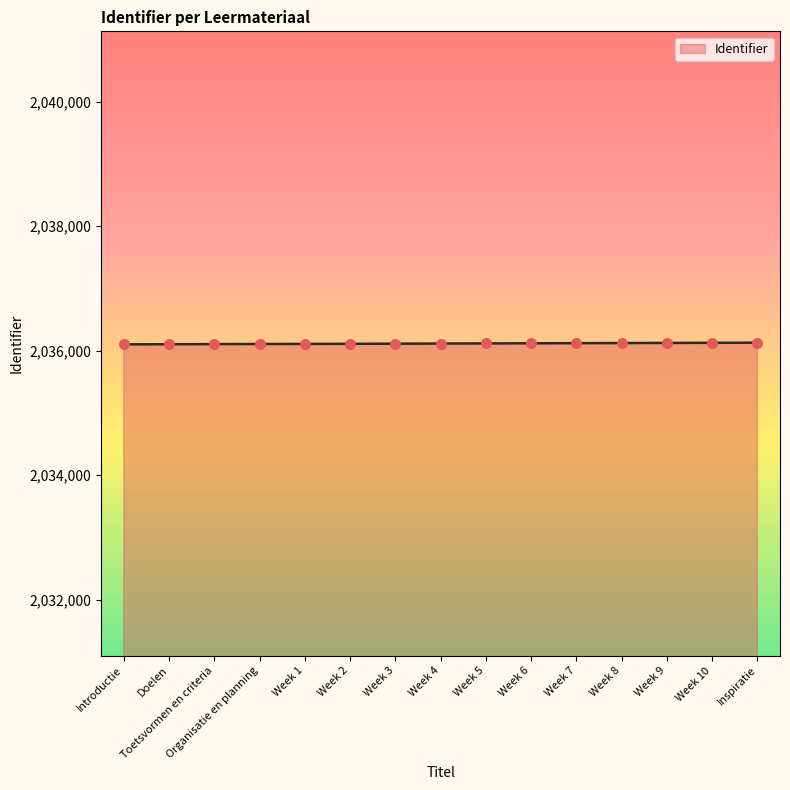

What is the change in value from Organisatie en planning to Inspiratie?

+21